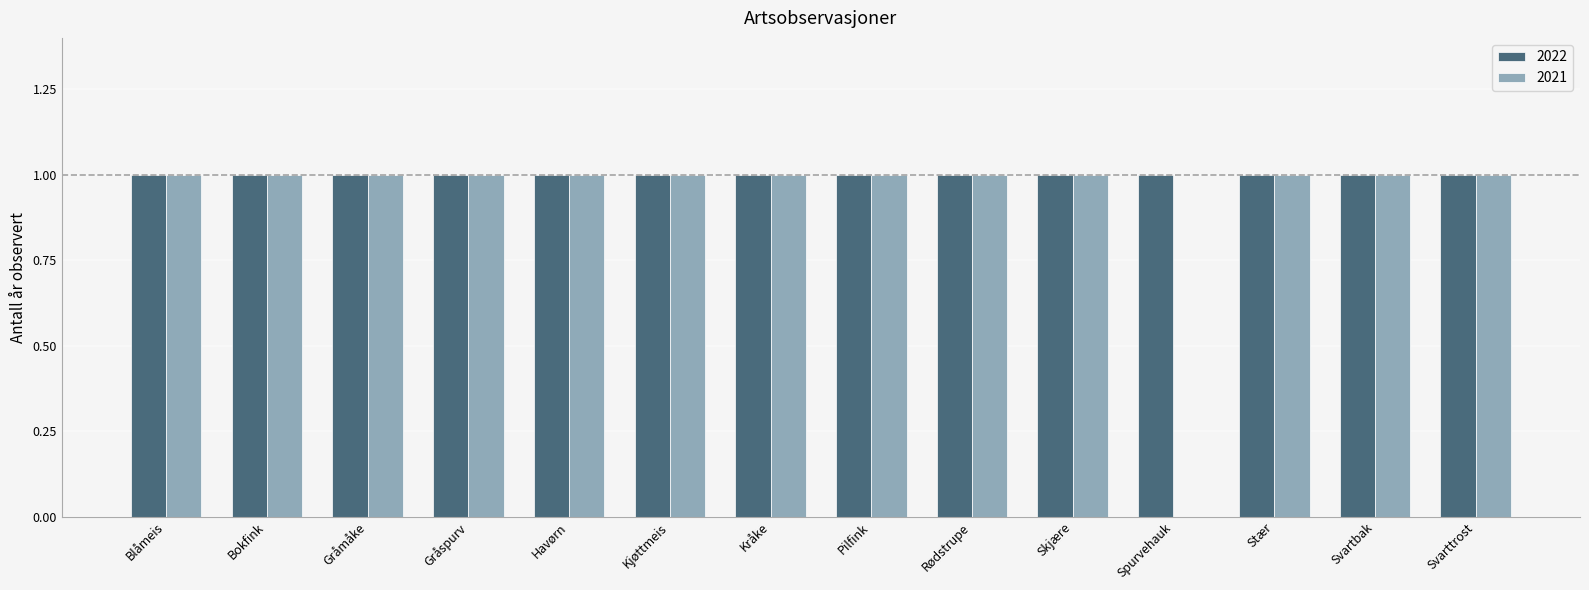

The 2022 series shows 1 at Stær. True or false?

True